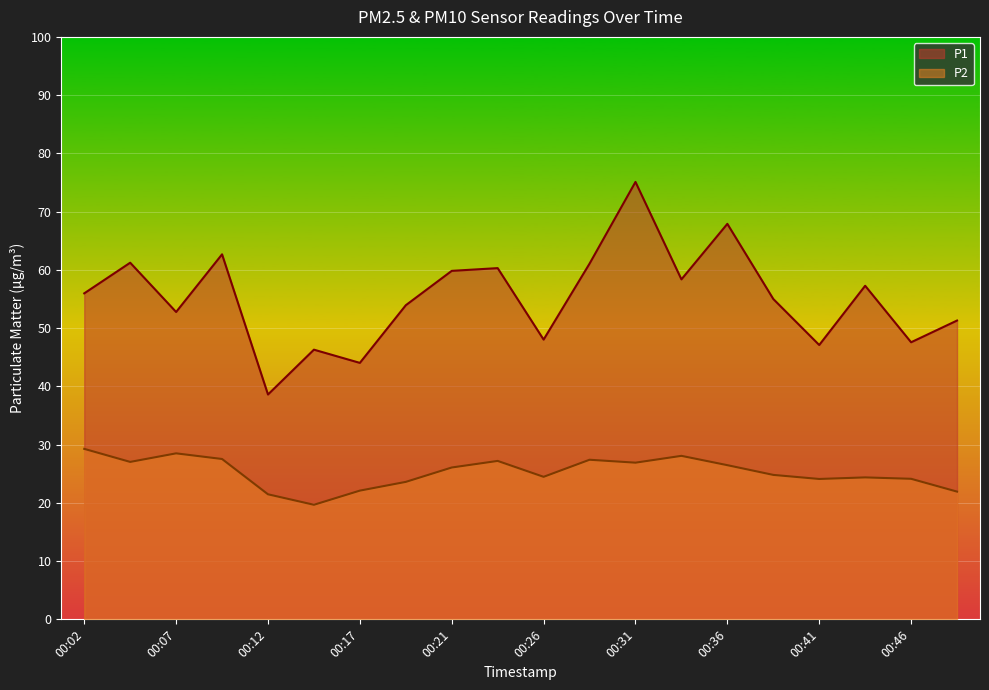

Is it true that P2 equals 26.1 at 00:21?

True